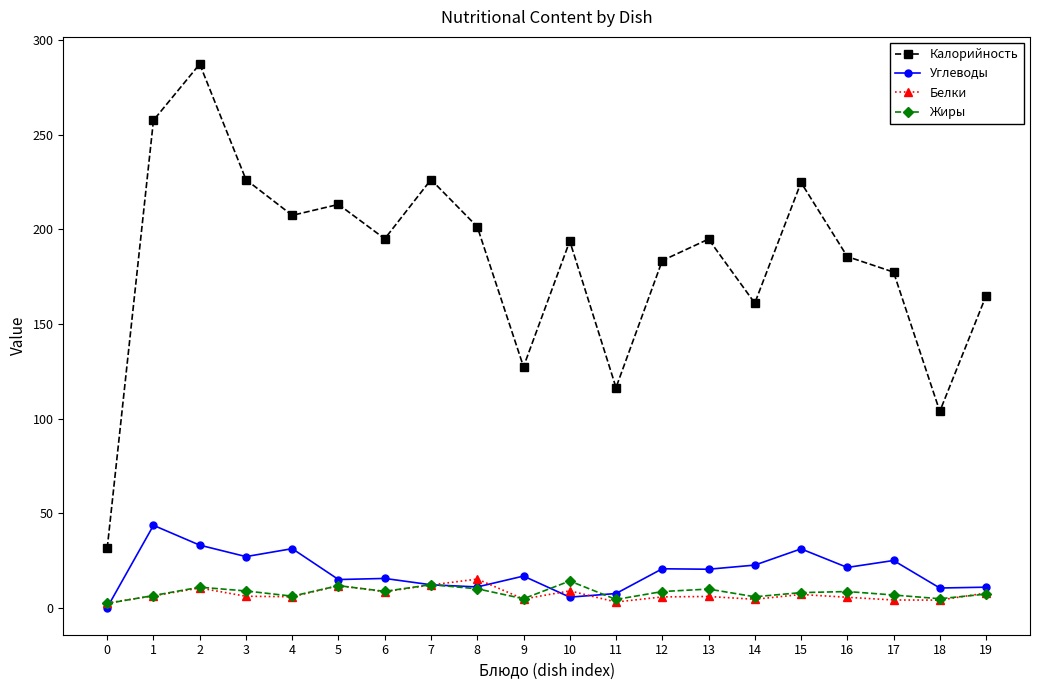

Where is the first local minimum for Калорийность?

4